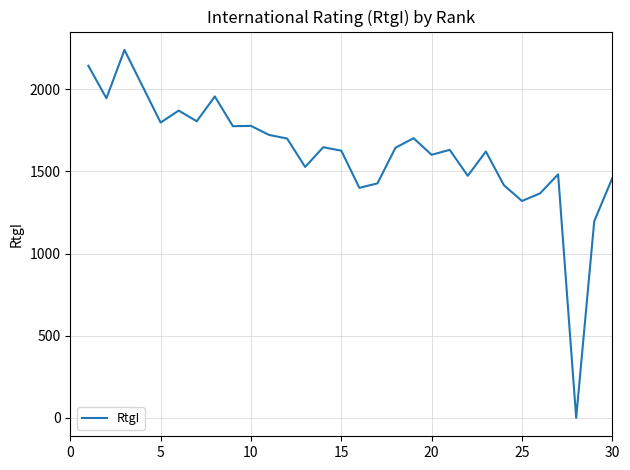

What is the difference between the maximum and minimum values?

2239